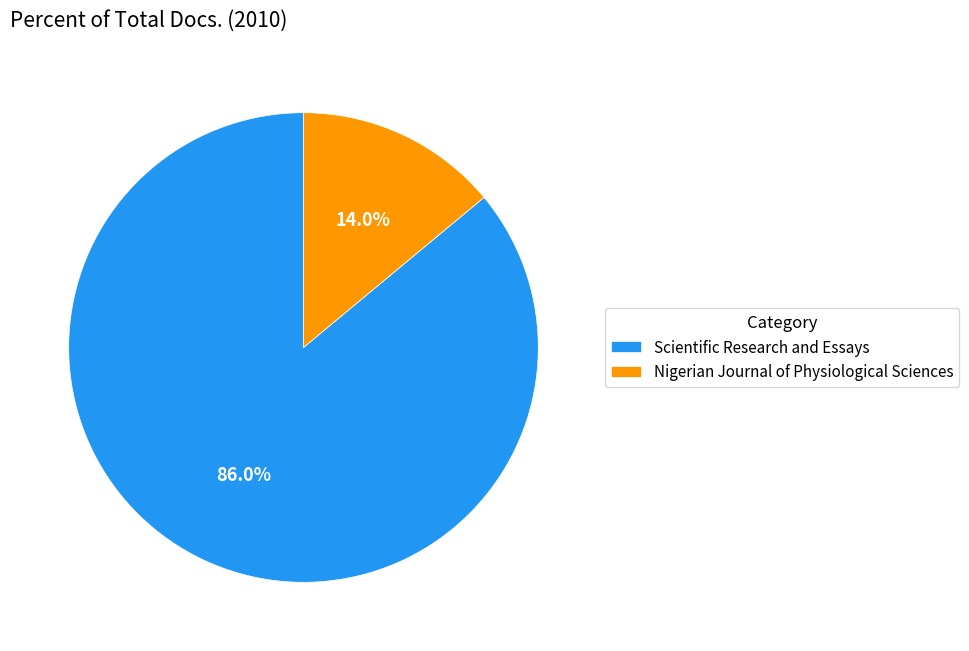

How many segments does this pie chart have?

2